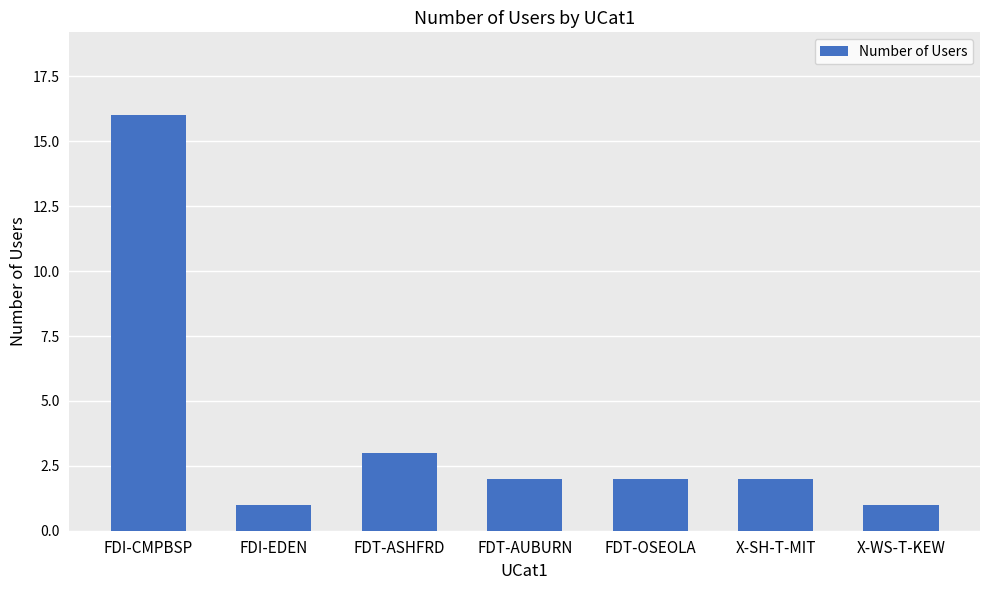

The chart shows a value of 4 at FDT-ASHFRD. True or false?

False